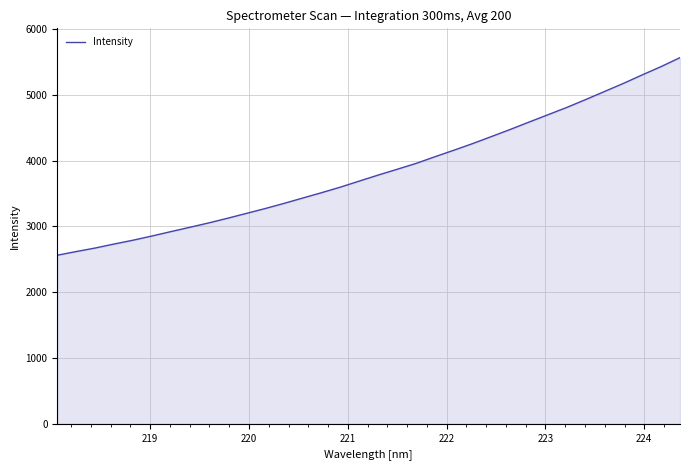

What is the maximum value shown in the chart?

5565.7